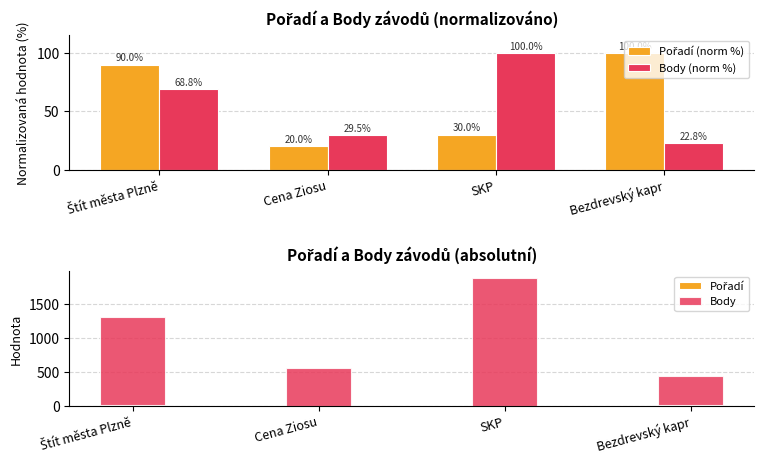

At which label does Pořadí reach its minimum?

Cena Ziosu